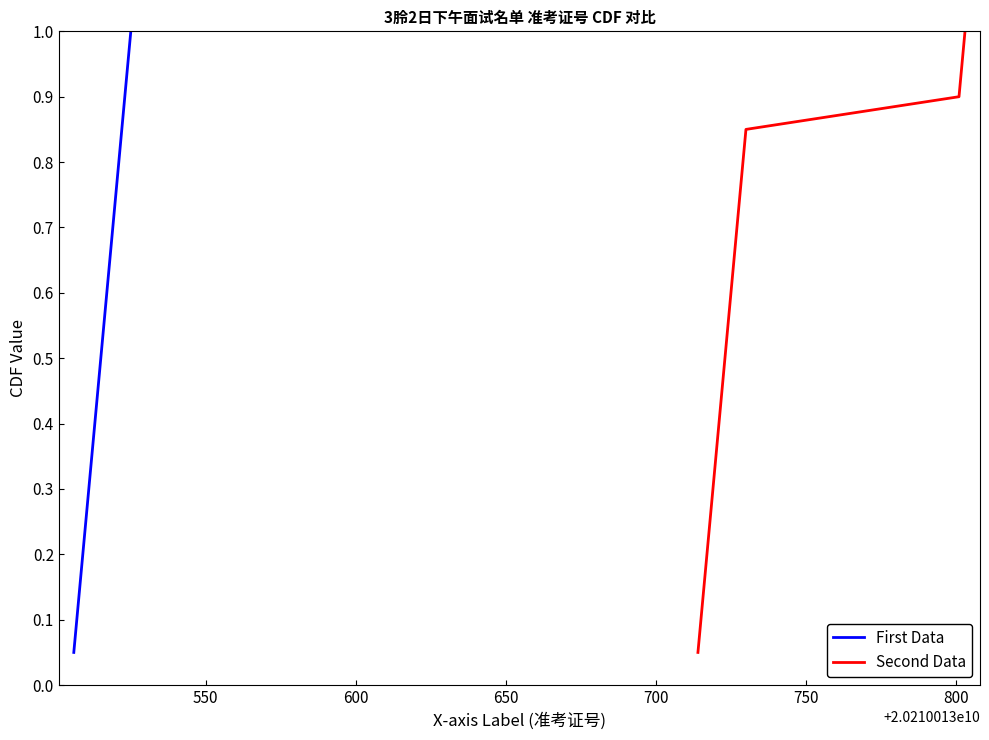

How many lines are shown in the chart?

2